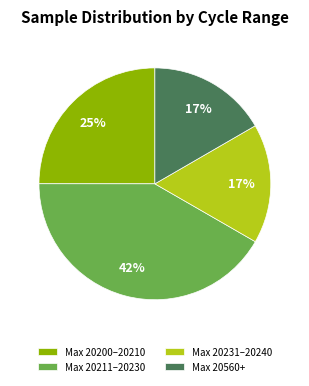

Does Max 20200–20210 account for over 50% of the chart?

No